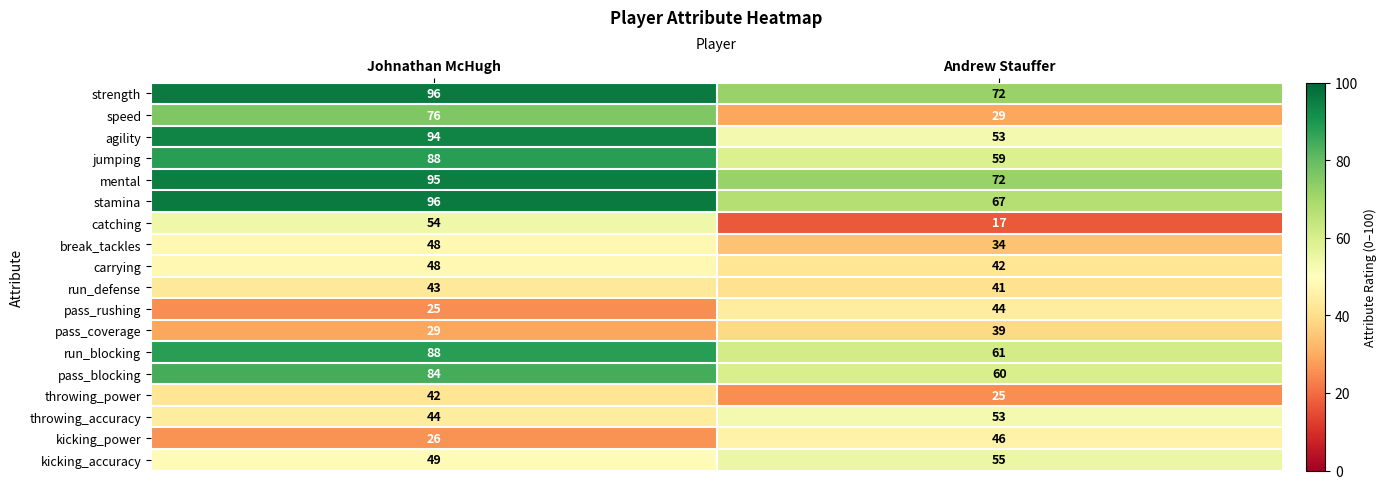

How many distinct data groups are displayed?

18